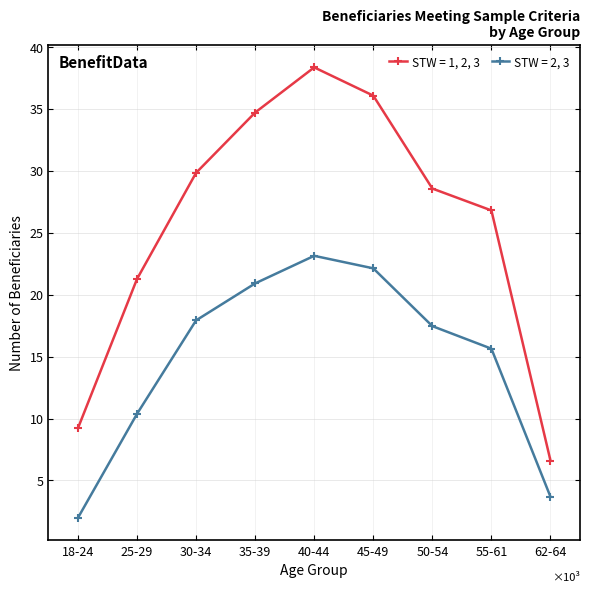

What are all the series names shown in the legend?

STW = 1, 2, 3, STW = 2, 3